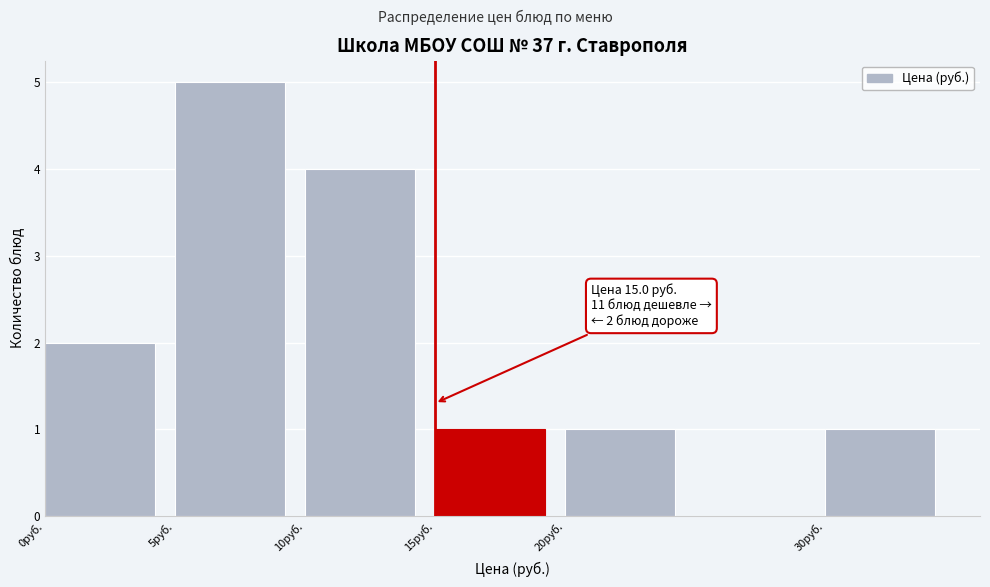

Over which range of the x-axis is the bar tallest?

5 to 10